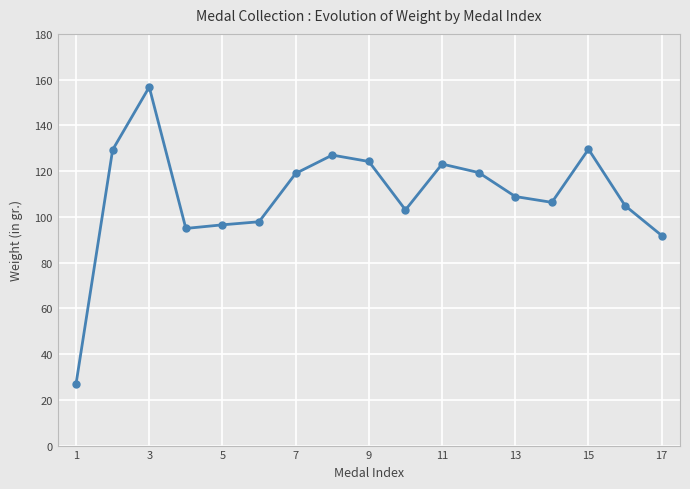

What is the difference between the second highest and second lowest values?

37.7